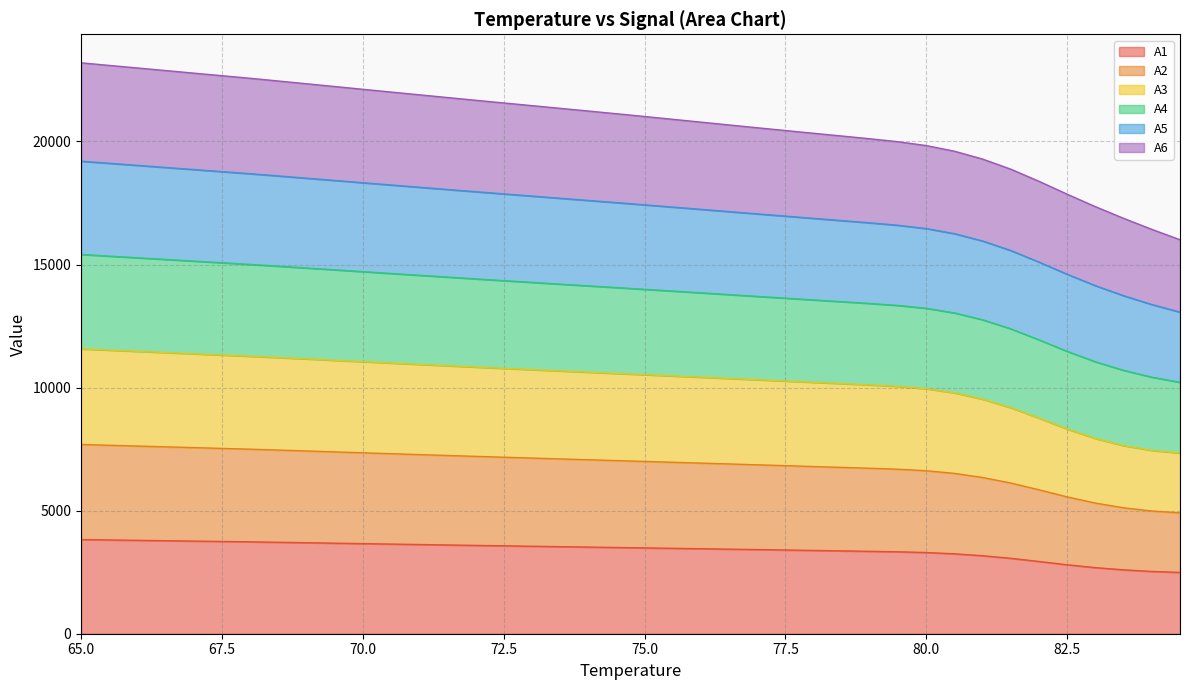

True or false: A2 has more than 2 points higher than both neighbors.

False